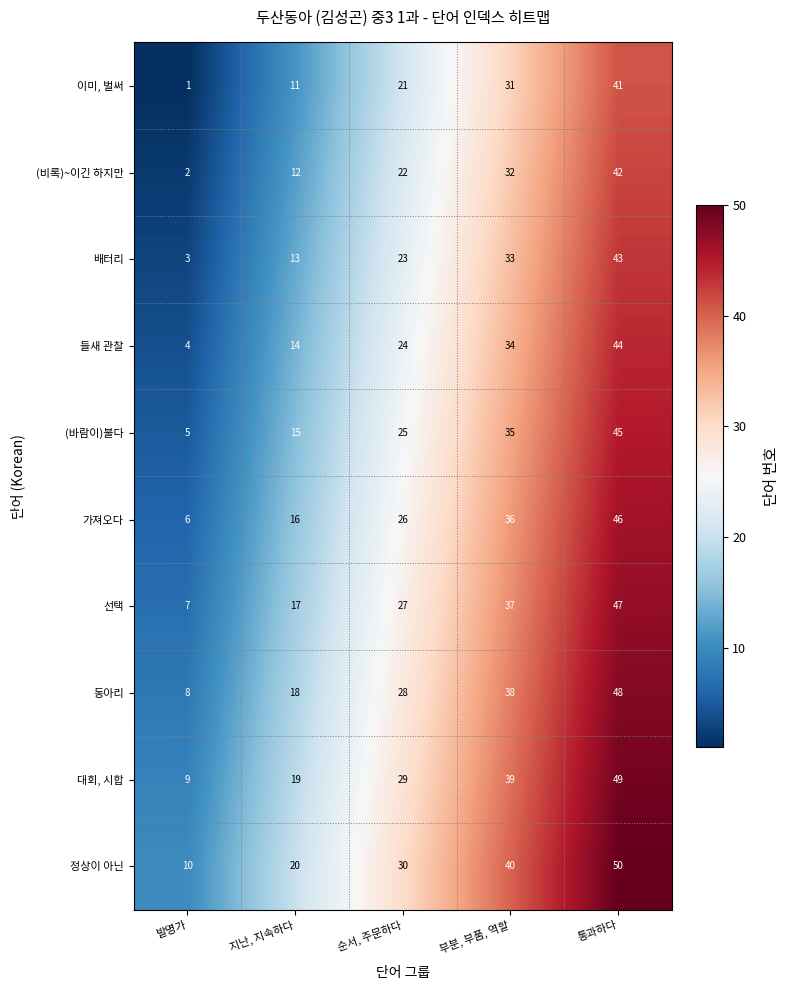

At which category is the sum across all series the highest?

통과하다